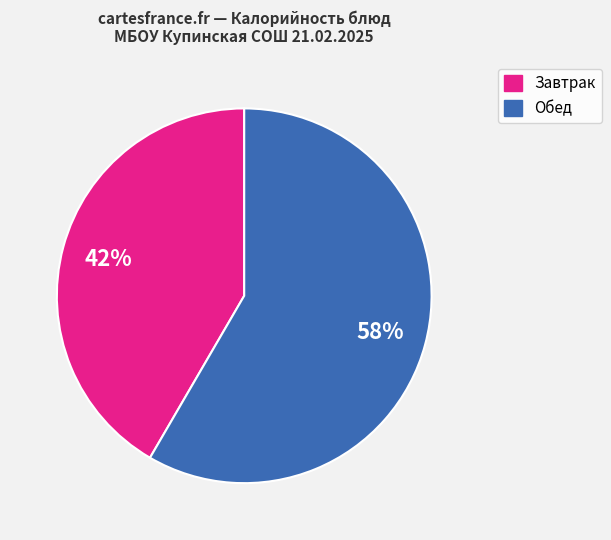

To the nearest percent, what is the average slice percentage?

50%